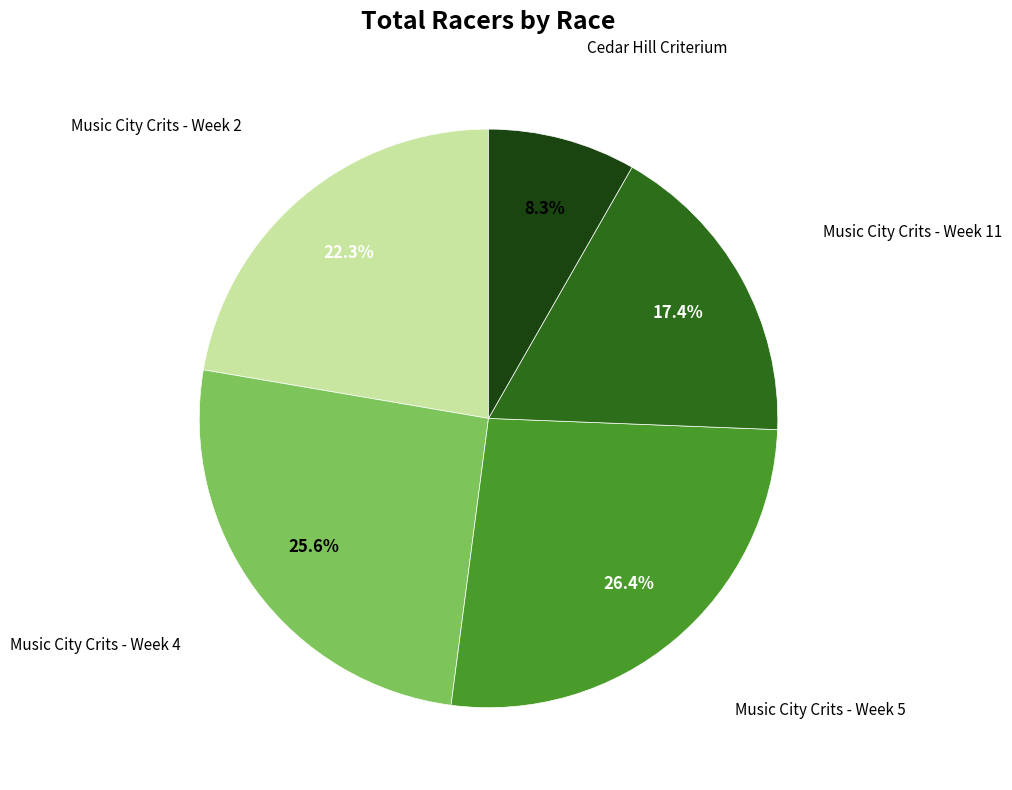

Is there any slice that represents more than half of the pie?

No